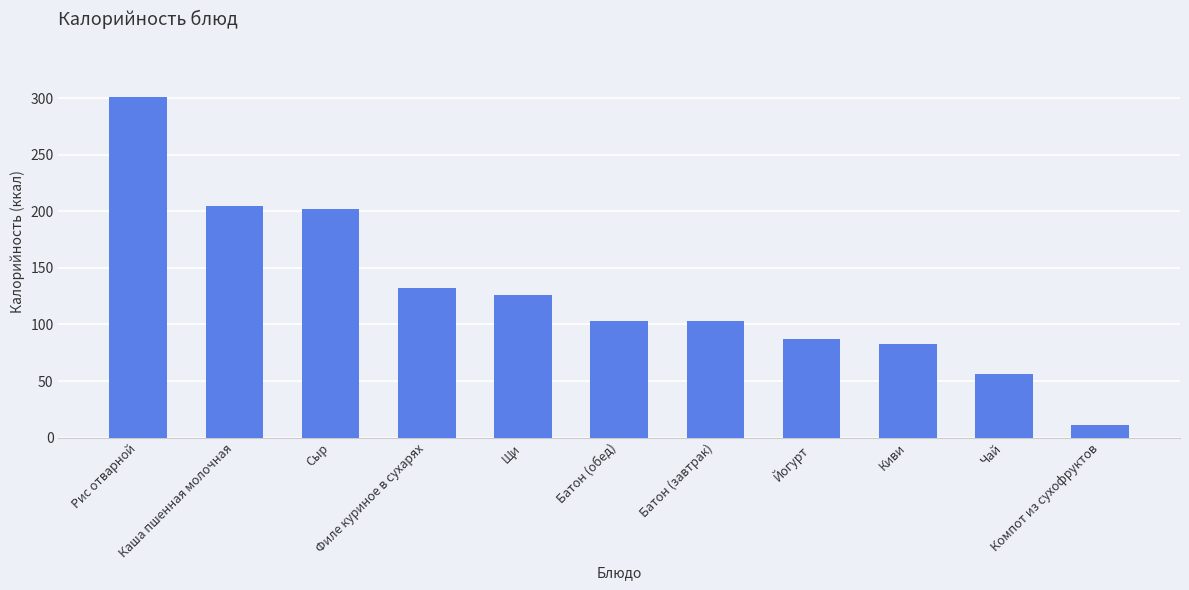

At which label does the data first exceed 103?

Рис отварной